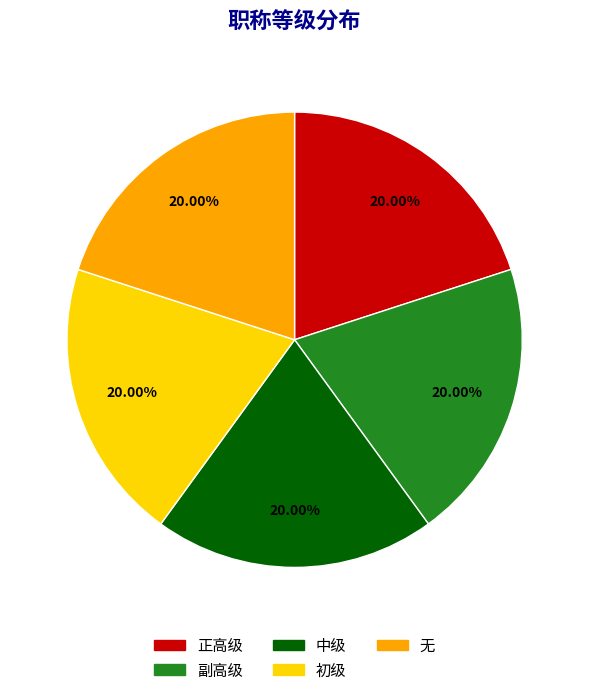

Combined, do 无 and 初级 account for over 50%?

No